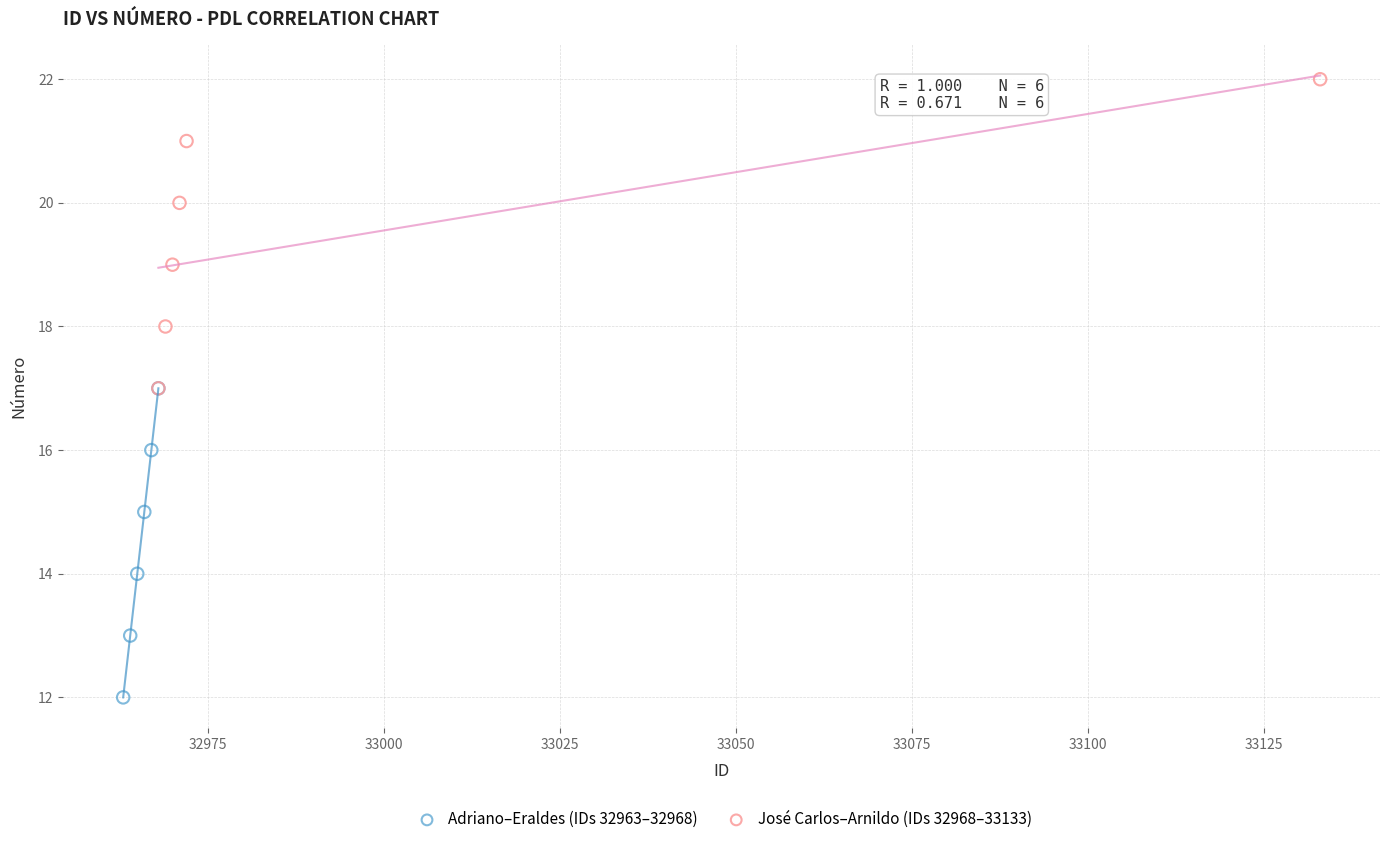

What are all the series names shown in the legend?

Adriano–Eraldes (IDs 32963–32968), José Carlos–Arnildo (IDs 32968–33133)